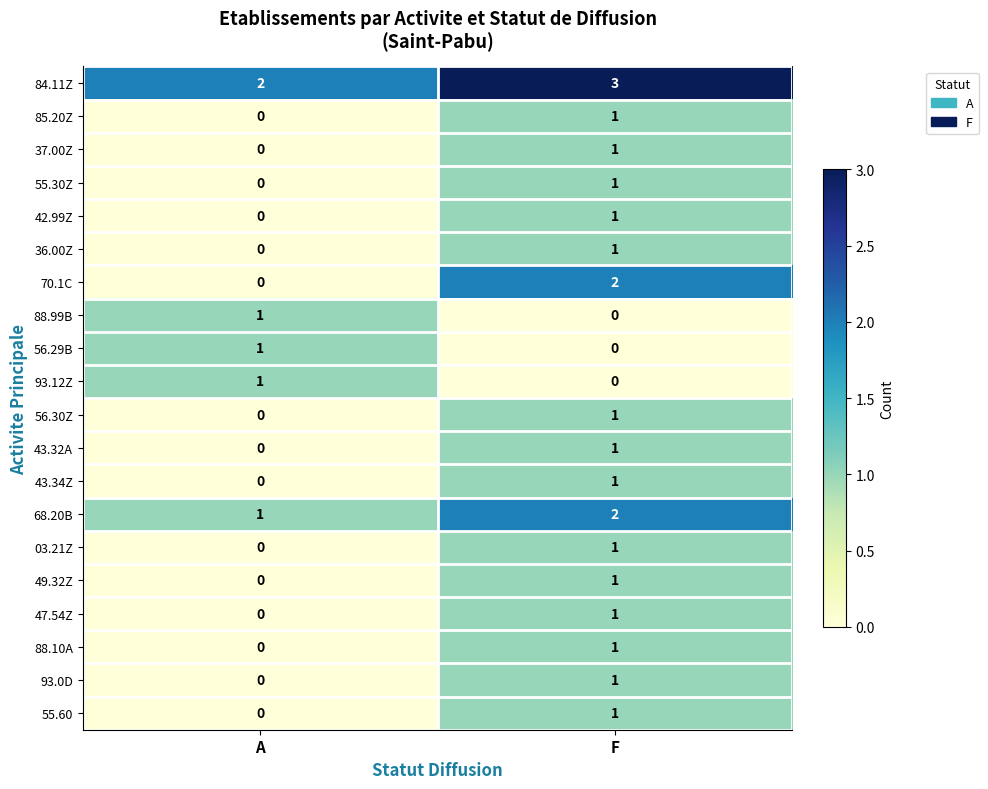

How many categories are shown in the chart?

2